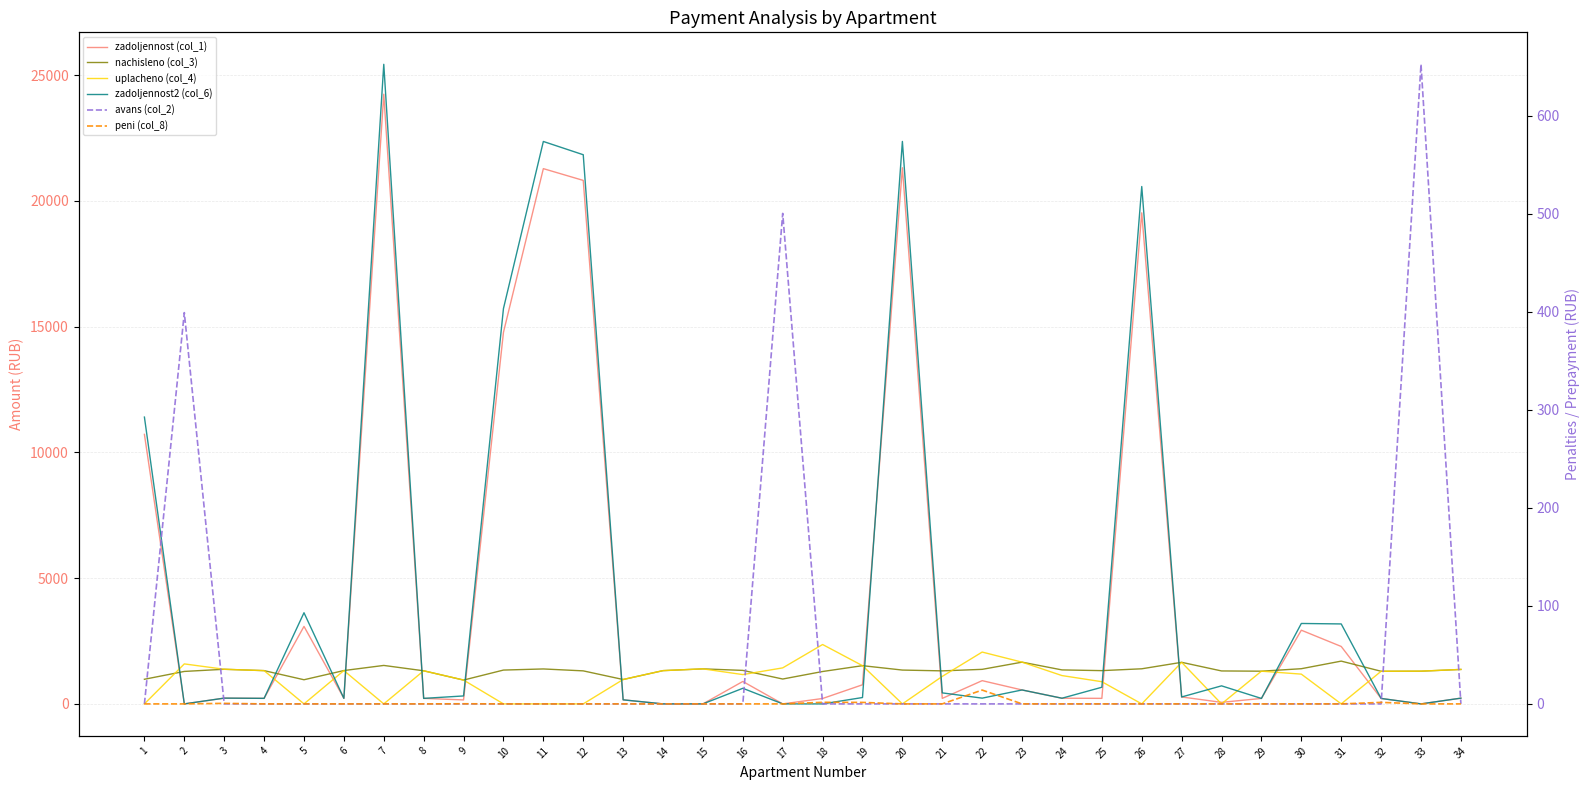

Rank the categories by peni (col_8) value from lowest to highest.

1, 2, 4, 5, 6, 7, 8, 10, 11, 12, 13, 14, 15, 16, 17, 20, 21, 23, 24, 25, 26, 27, 28, 29, 30, 31, 33, 34, 9, 3, 19, 32, 18, 22